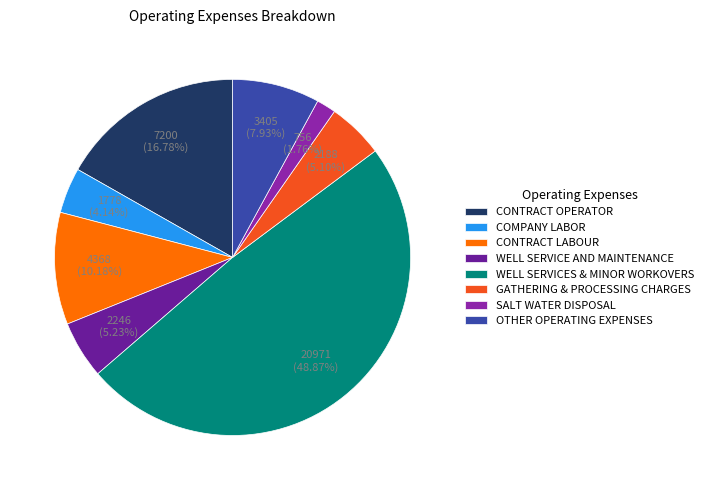

Between CONTRACT OPERATOR and CONTRACT LABOUR, which is larger?

CONTRACT OPERATOR